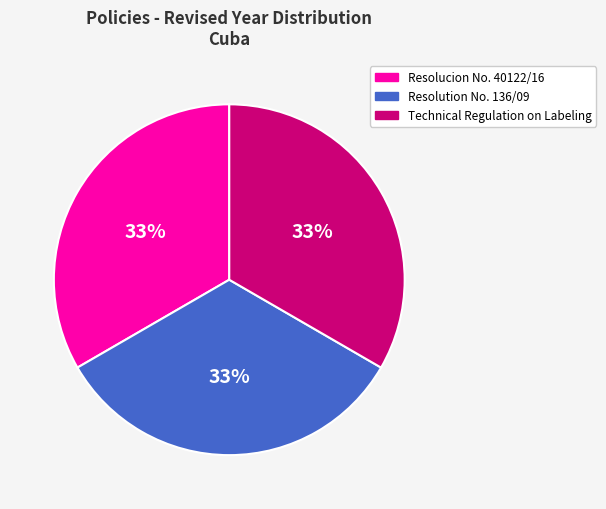

What percentage is the Resolucion No. 40122/16 slice, to the nearest percent?

33%